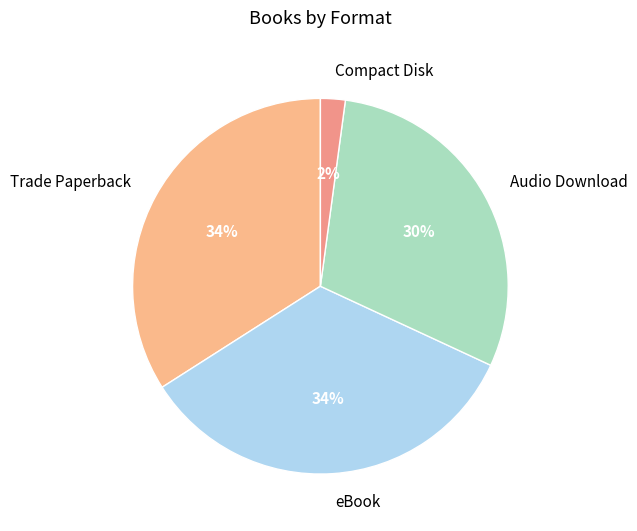

Do Audio Download and eBook together represent more than half of the pie?

Yes